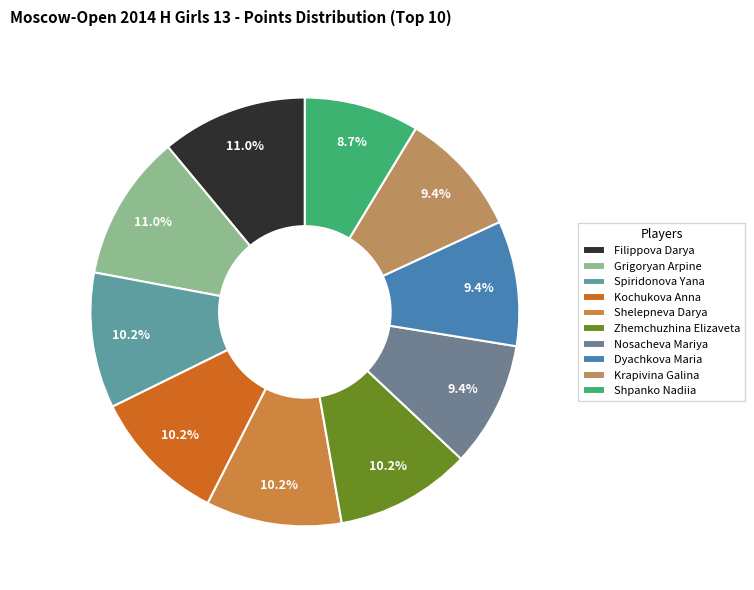

Count the number of slices in the pie.

10